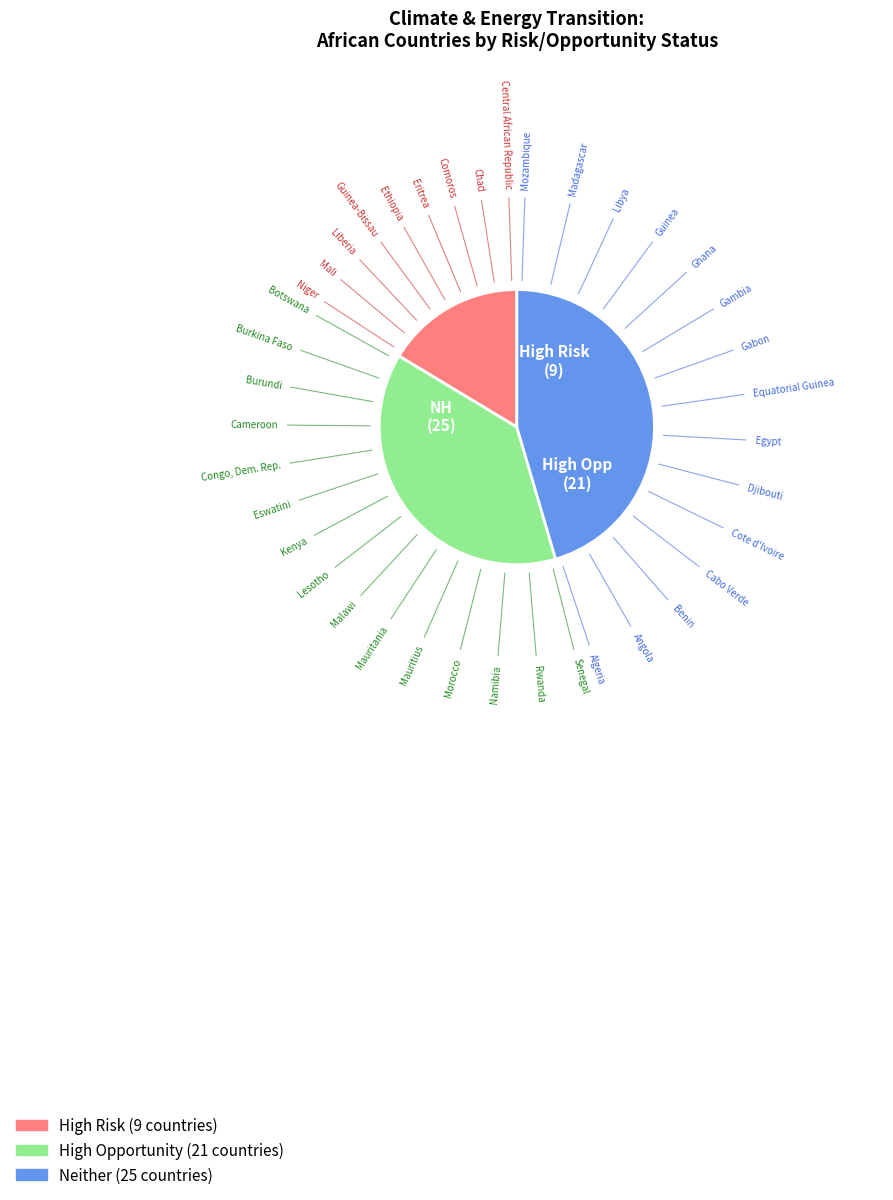

Is there a majority slice in this chart?

No